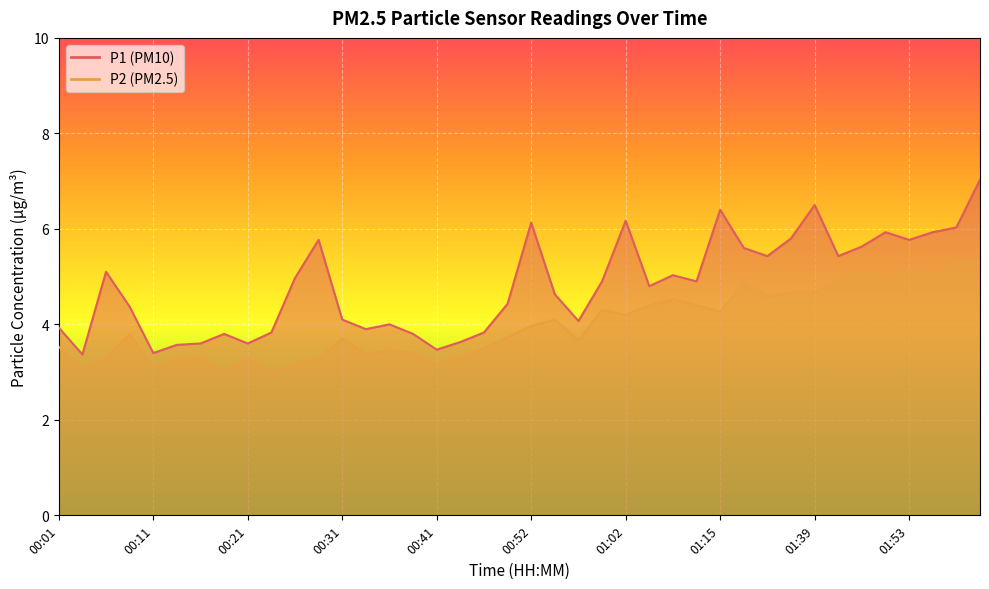

At which label does P2 reach its minimum?

00:23